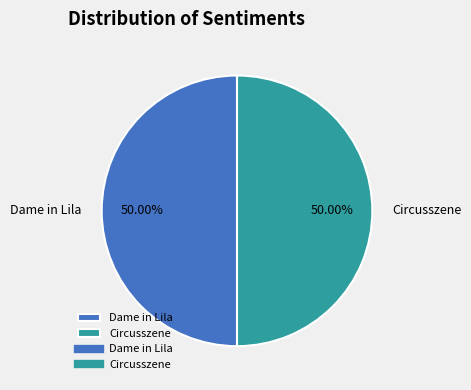

What is the ratio of the value at Circusszene to the value at Dame in Lila?

1.0